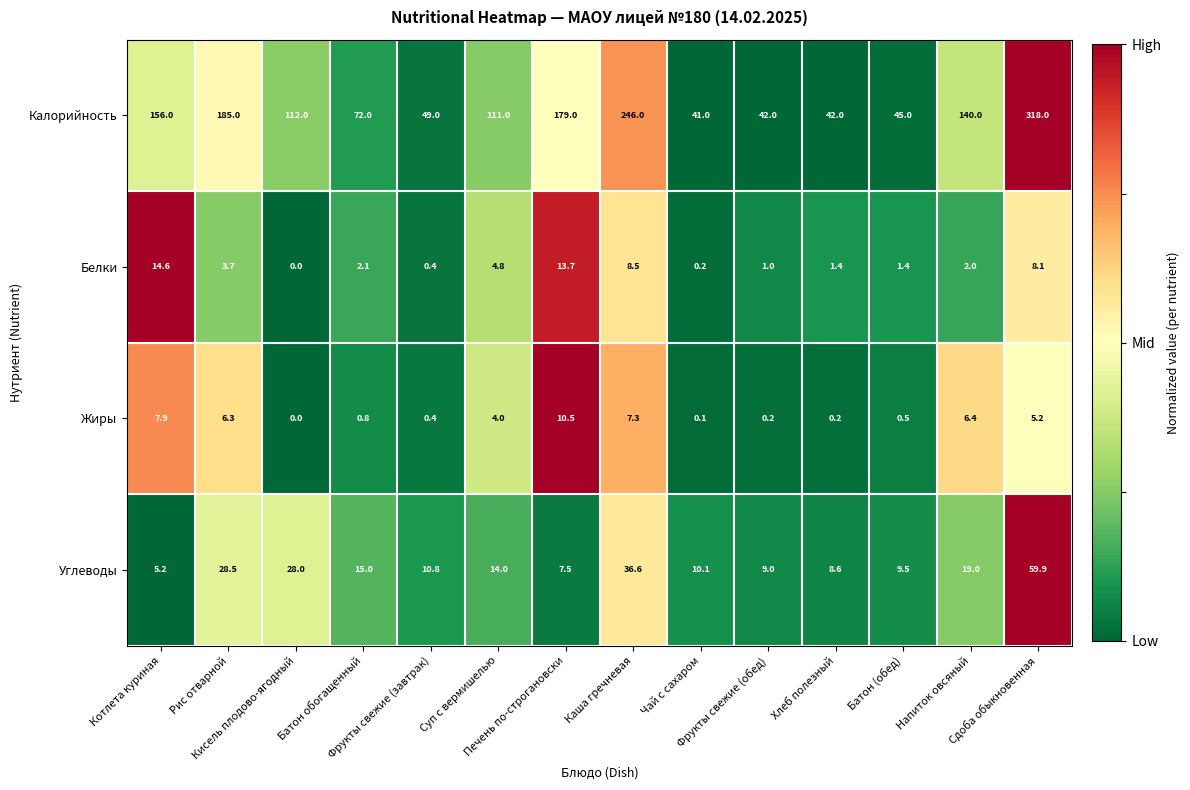

What is the total value across all series at Чай с сахаром?

51.4